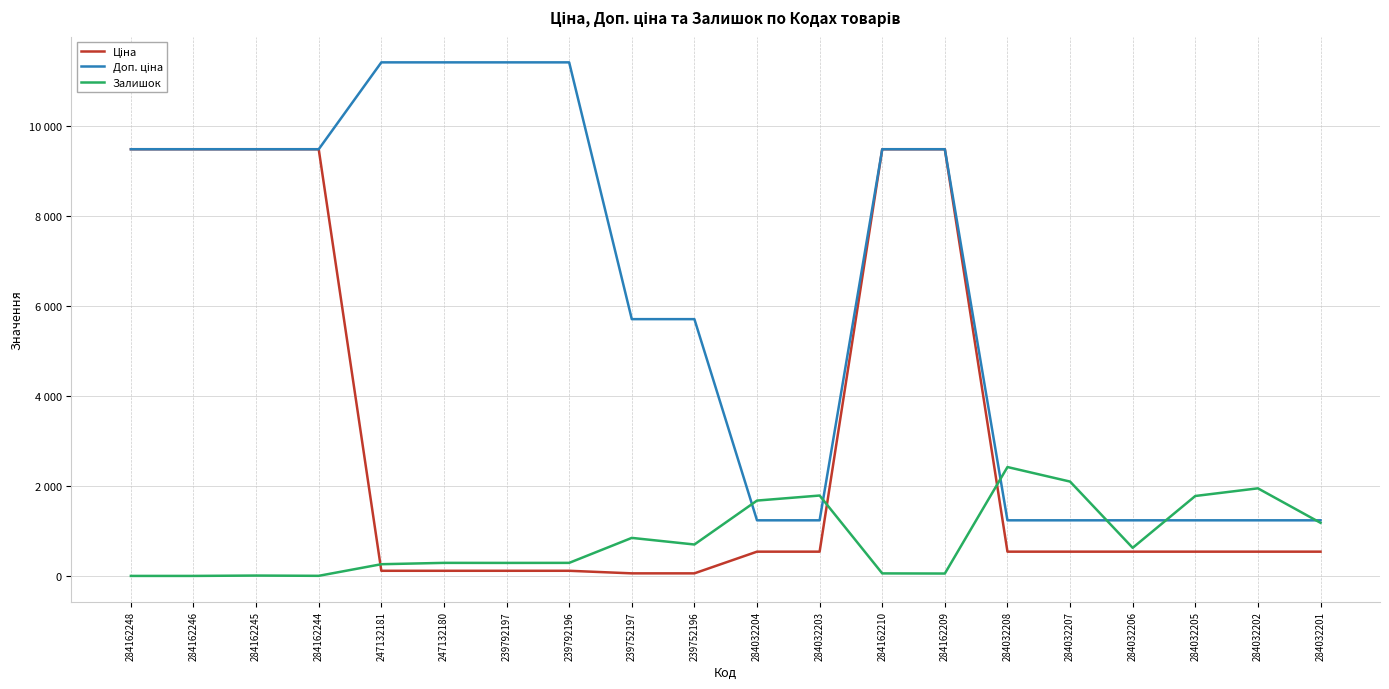

Does the chart have visible grid lines?

Yes